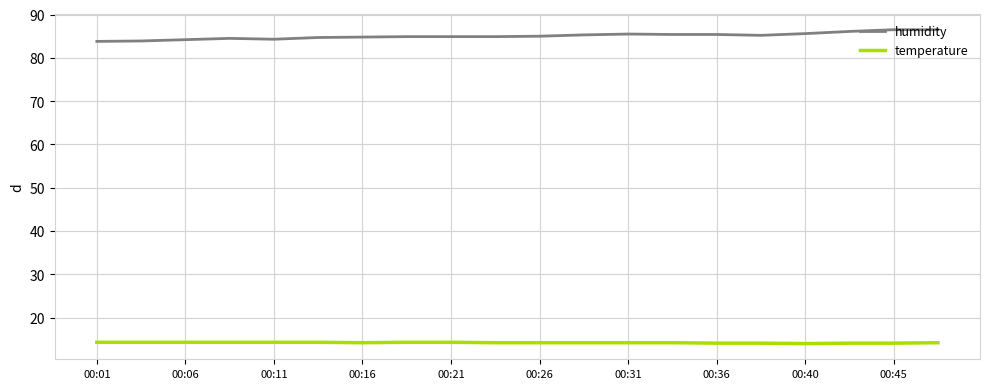

Count the number of categories in the chart.

20